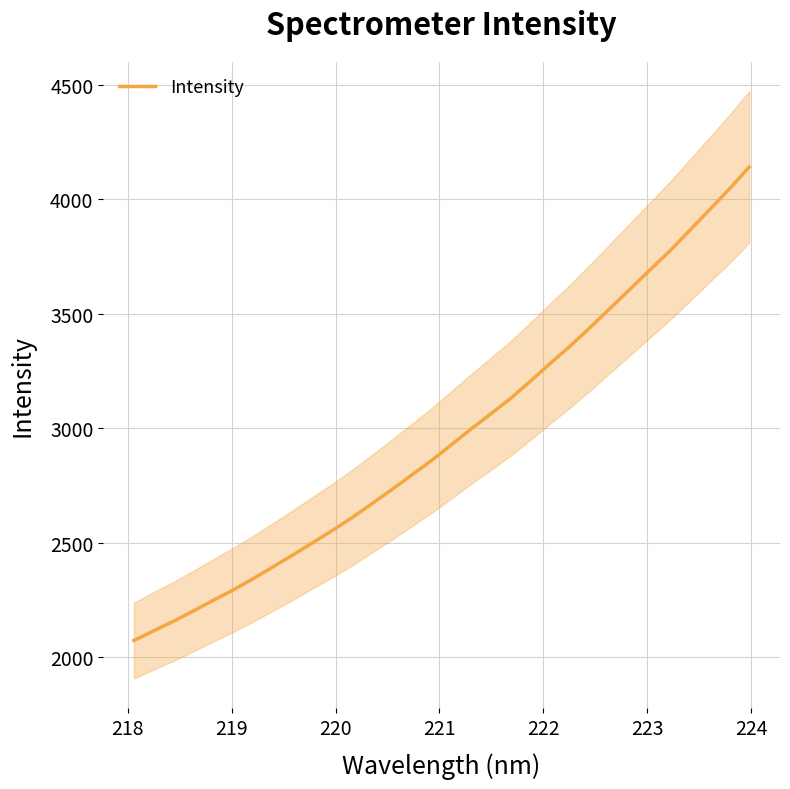

What is the highest value of the Intensity series?

4141.7